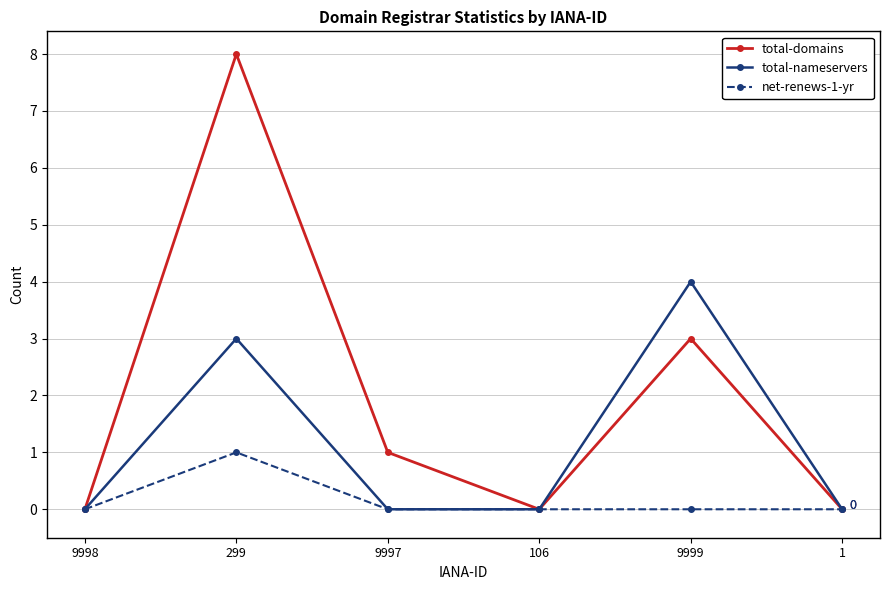

Which category has the highest value in the total-domains series?

299